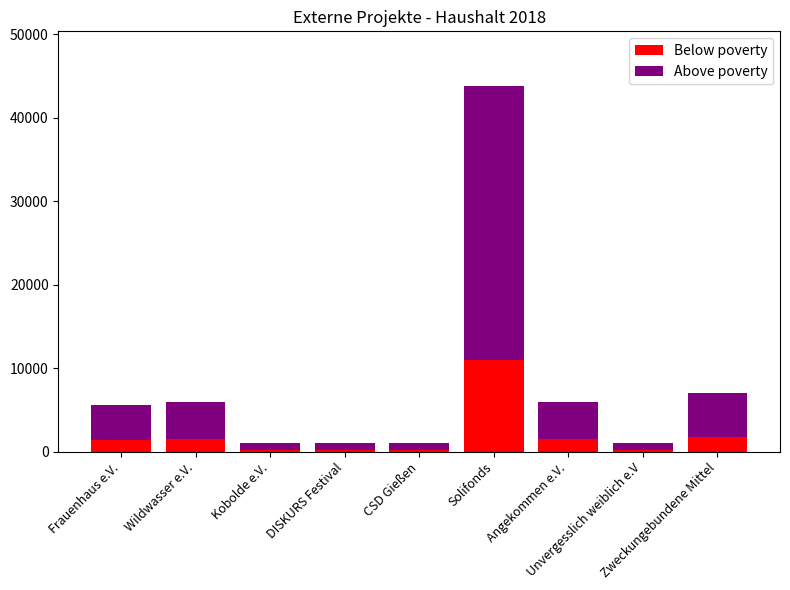

What is the average value of the Below poverty series?

2010.2